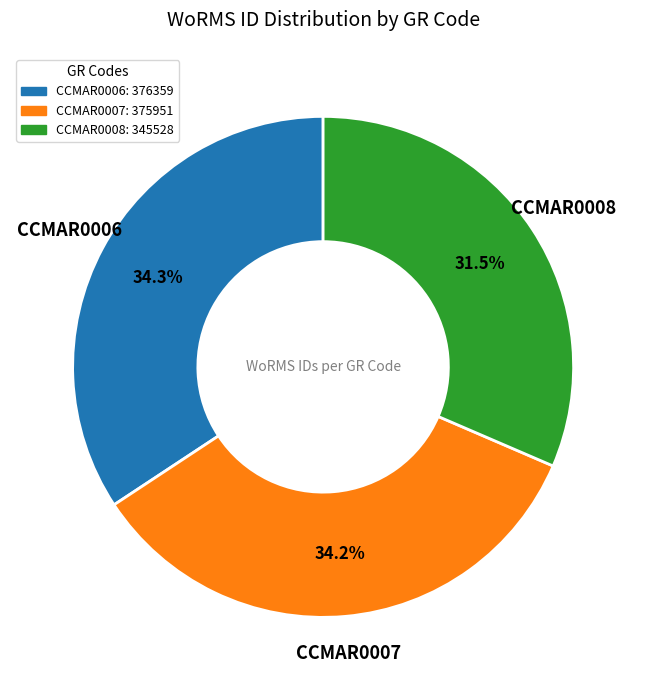

What is the smallest slice in the pie chart?

CCMAR0008